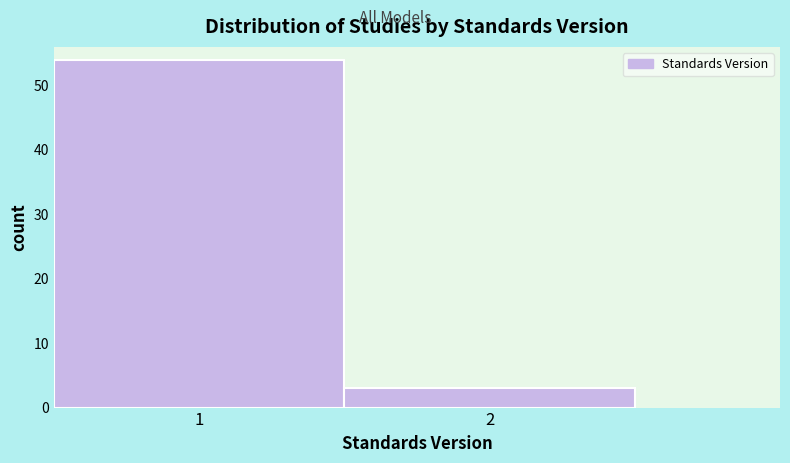

Reading left to right, what are all the values shown in this chart?

1=54	2=3